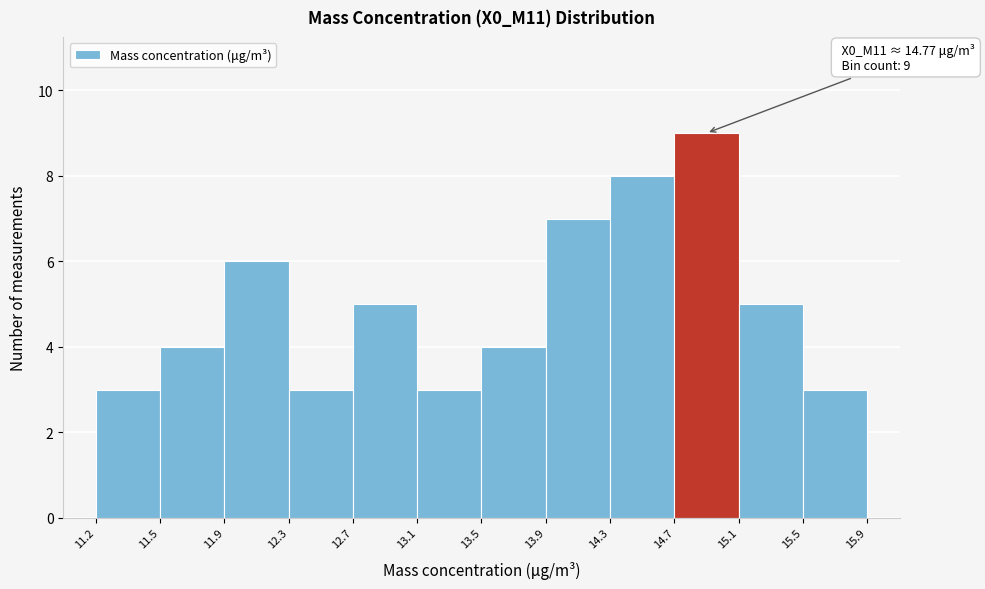

Which range on the x-axis has the tallest bar?

14.7 to 15.1